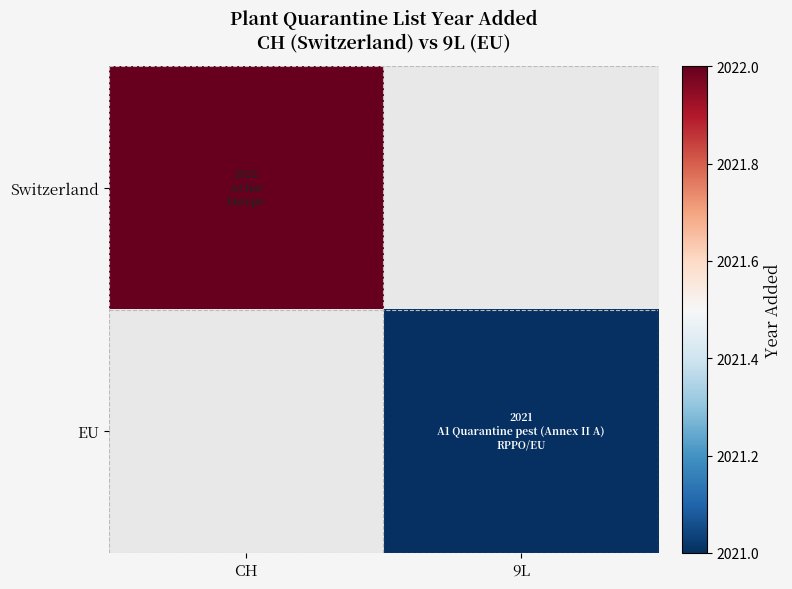

At which label is Switzerland closest to 2022?

CH